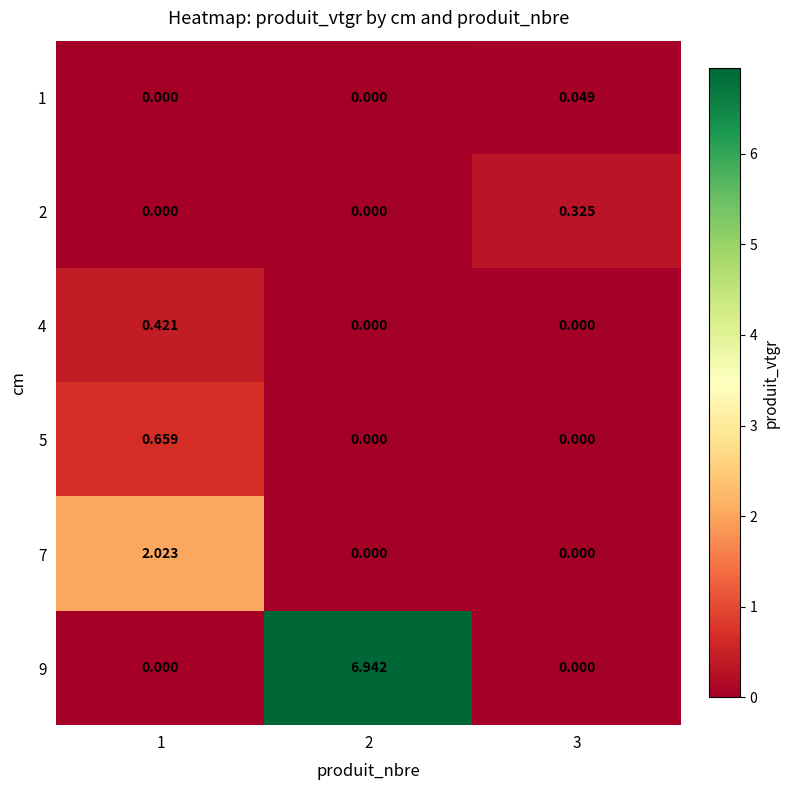

Is the value of 1 at 2 greater than the value of 7 at 1?

No